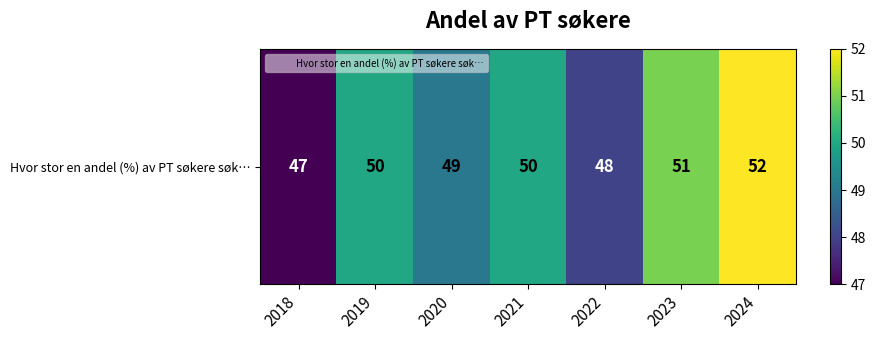

Reading right to left, what are all the values shown in this chart?

52	51	48	50	49	50	47